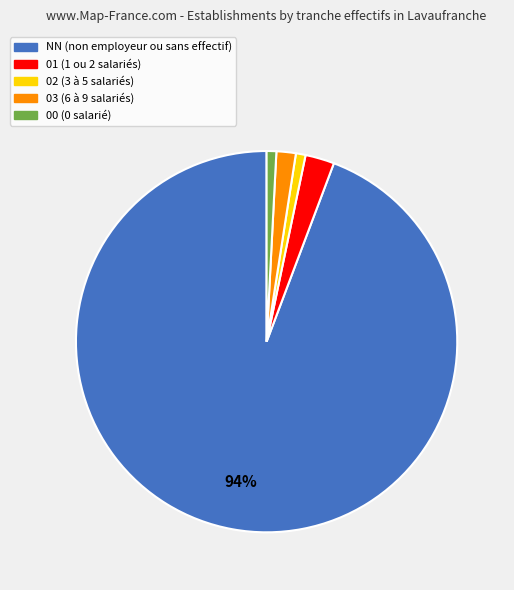

To the nearest percent, what is the difference between the largest and smallest slice percentages?

93%